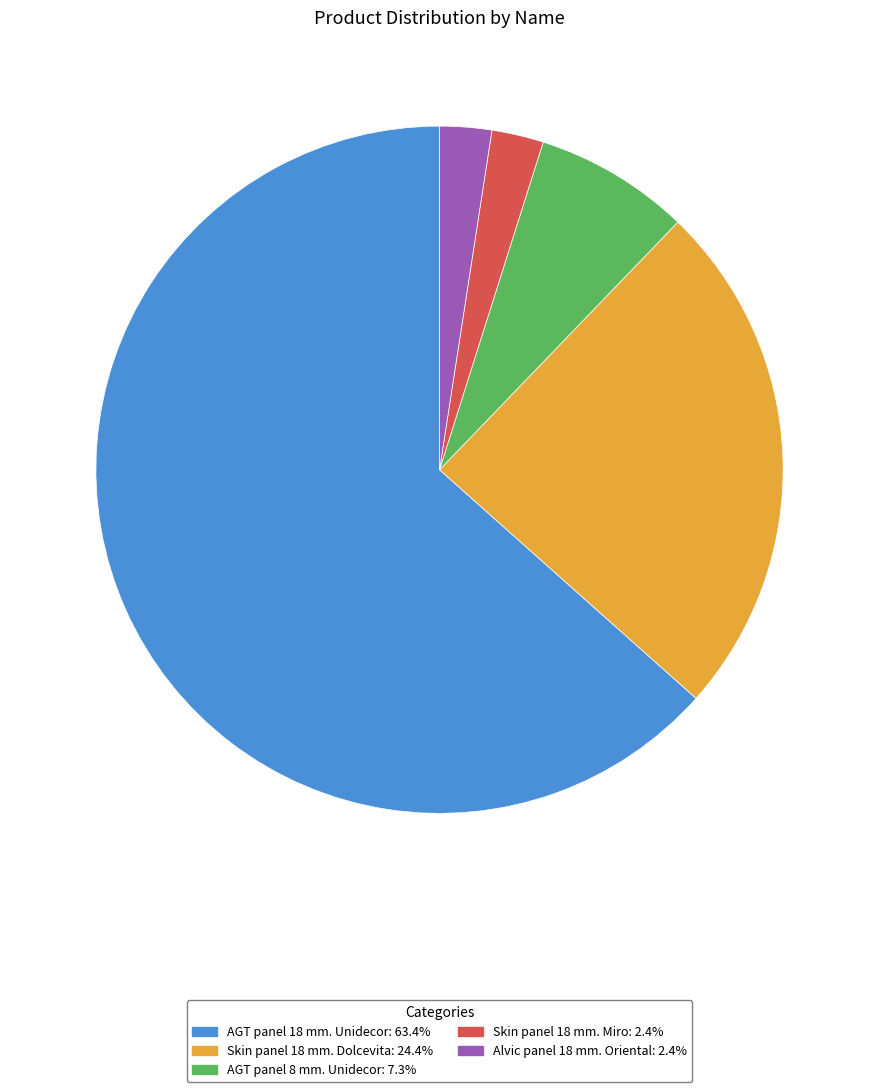

Which category has the biggest portion of the pie?

AGT panel 18 mm. Unidecor